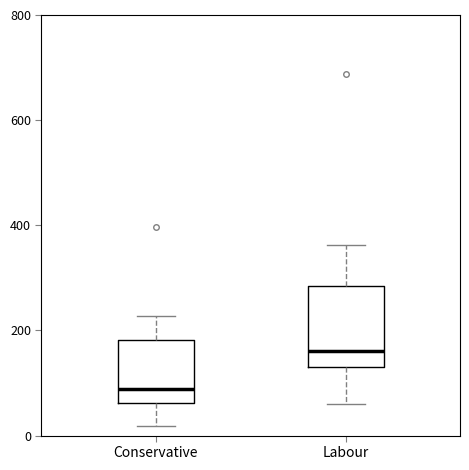

Where does the median line of the box for Conservative sit on the y-axis? The values are not printed on the chart, so give them approximately, as read against the axis.

80